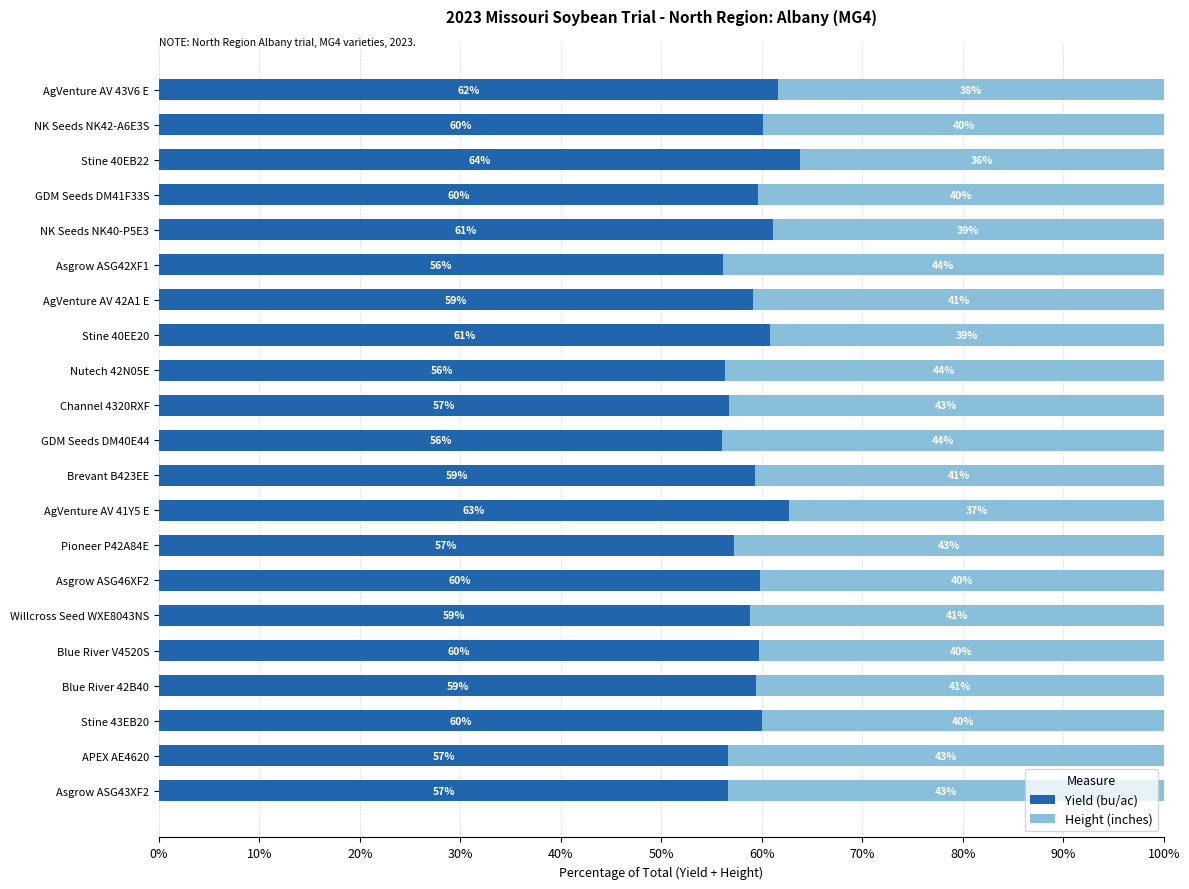

At which label is Yield (bu/ac) closest to 59?

AgVenture AV 42A1 E